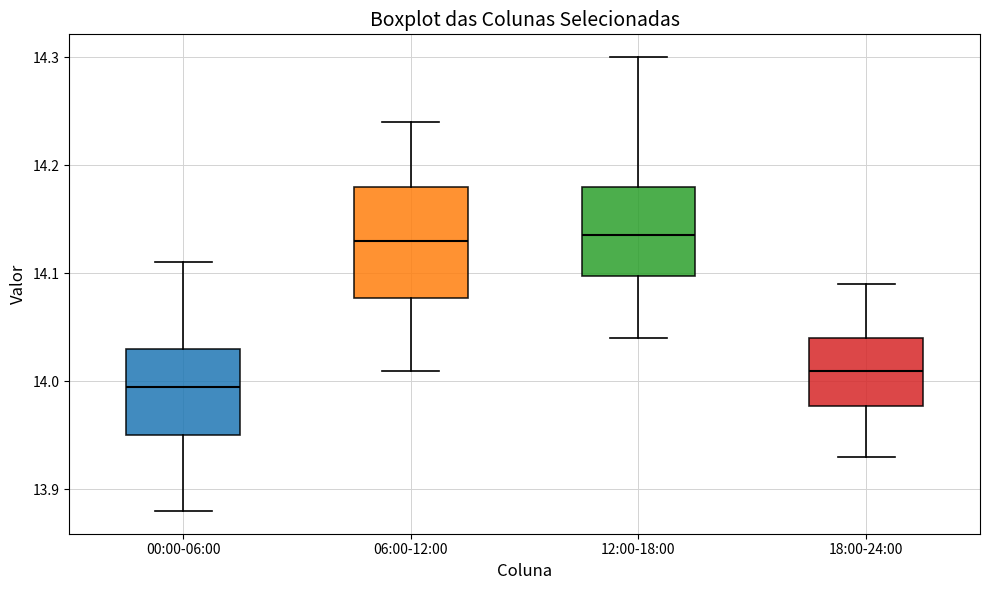

Where is the lower edge of the box for 18:00-24:00 on the y-axis? The values are not printed on the chart, so give them approximately, as read against the axis.

13.98